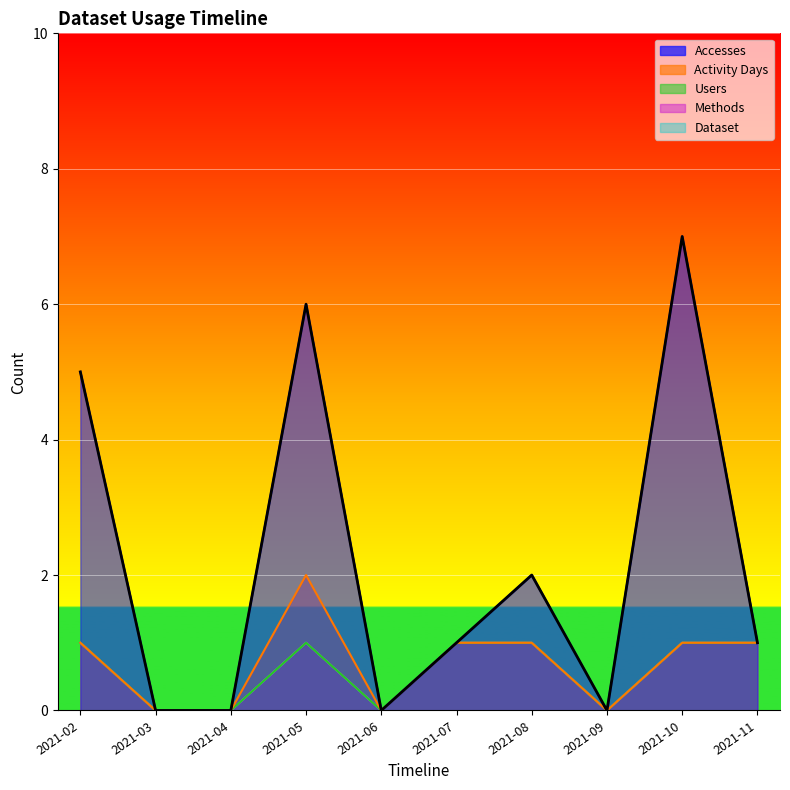

Which label corresponds to the largest value in the chart?

2021-10